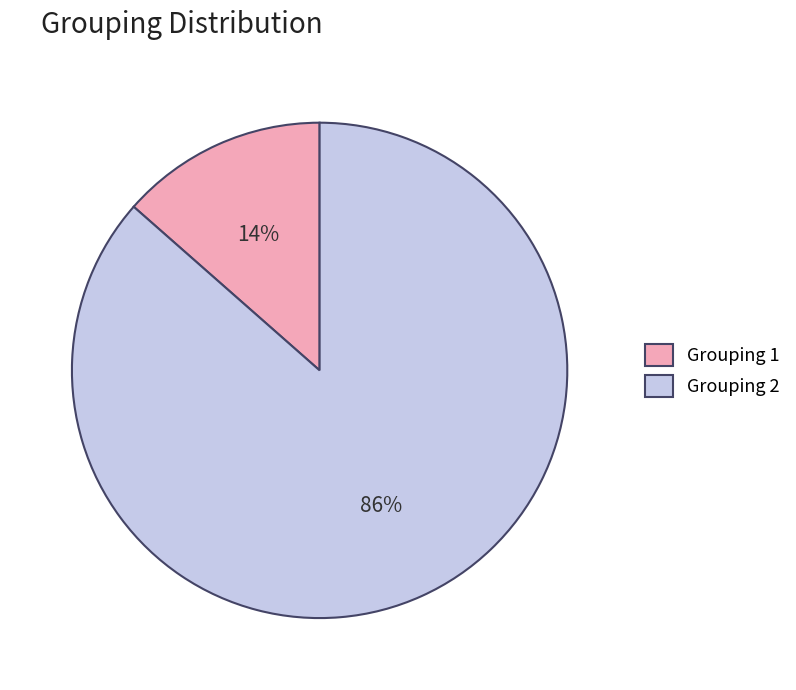

Is it true that Grouping 1 is 19% of the pie?

False